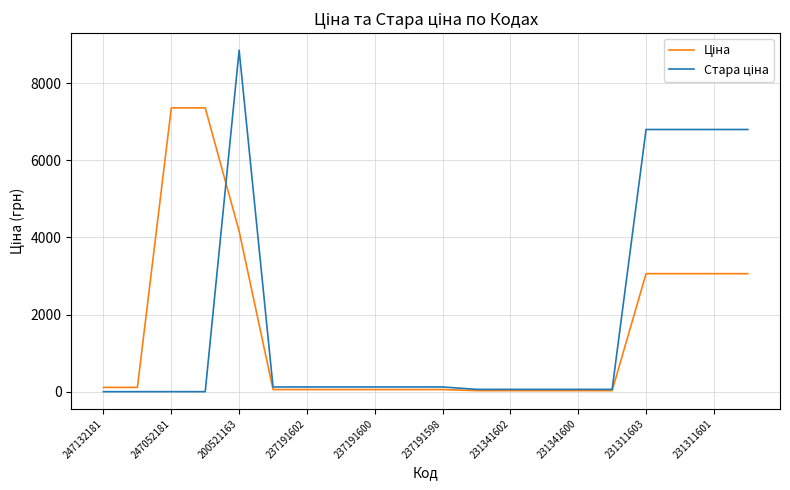

What is the maximum value shown in the chart?

8854.9